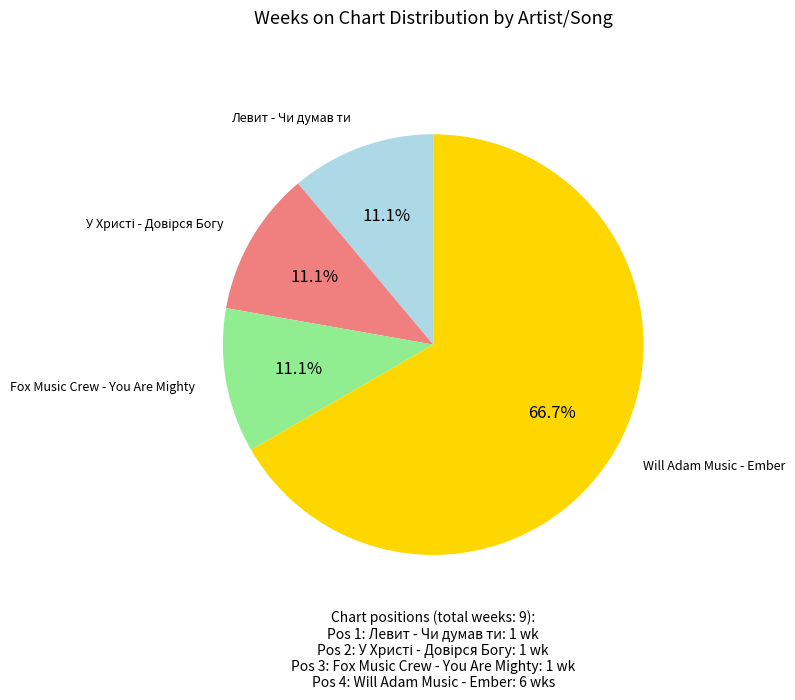

Does any single category account for the majority?

Yes